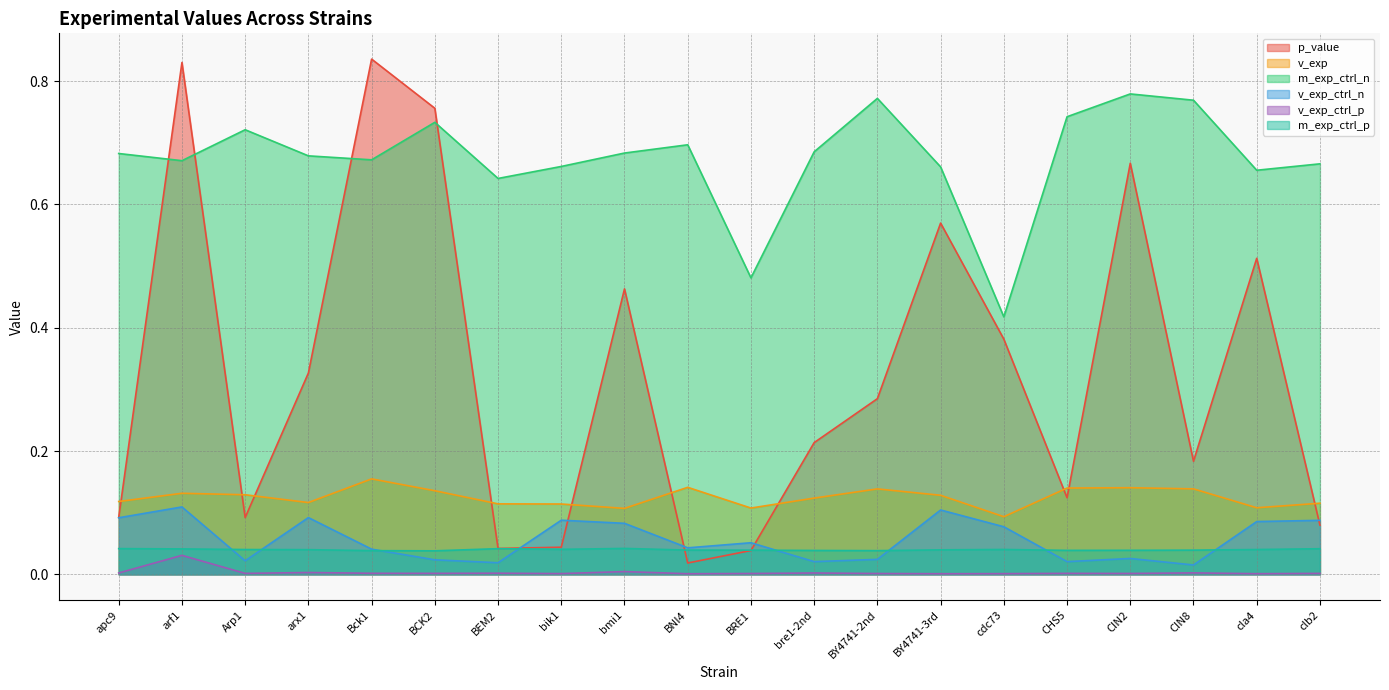

List the series in order of their peak value, highest first.

p_value, m_exp_ctrl_n, v_exp, v_exp_ctrl_n, m_exp_ctrl_p, v_exp_ctrl_p